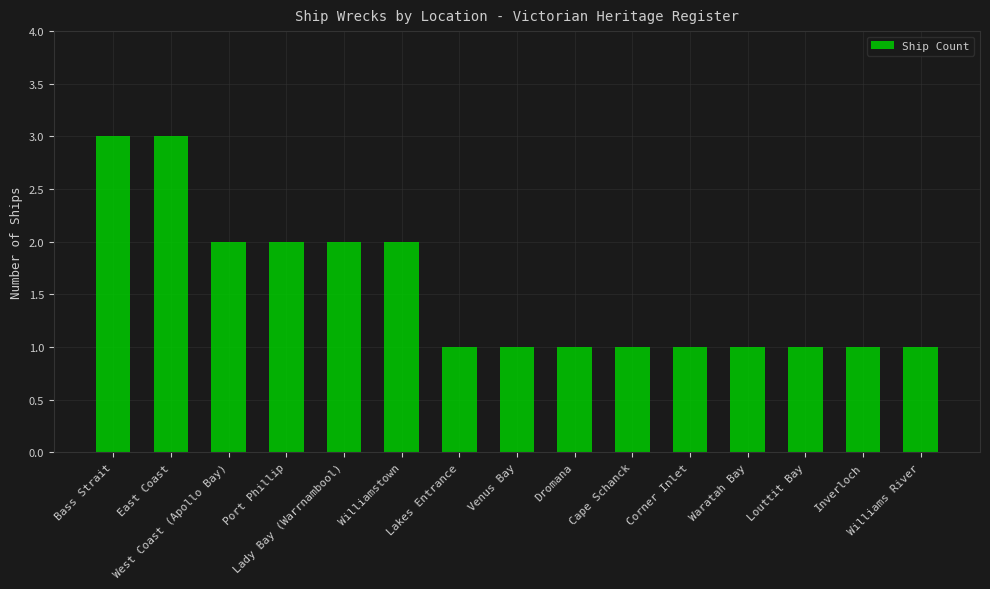

What is the sum of the values at Port Phillip and Venus Bay?

3